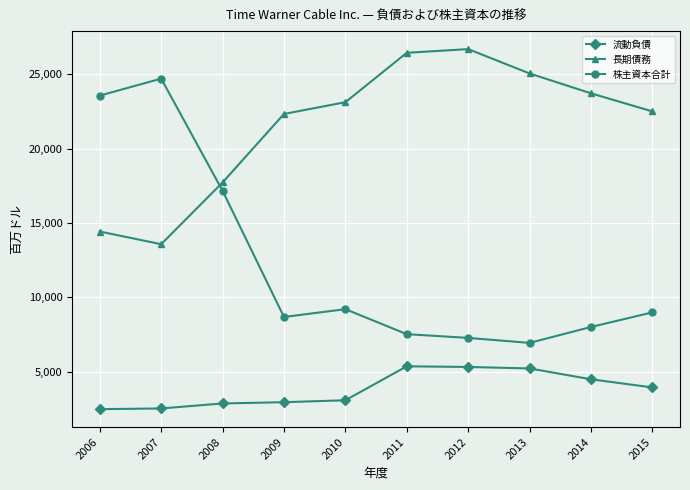

After their last crossing, which series has the higher values: 株主資本合計 or 長期債務?

長期債務